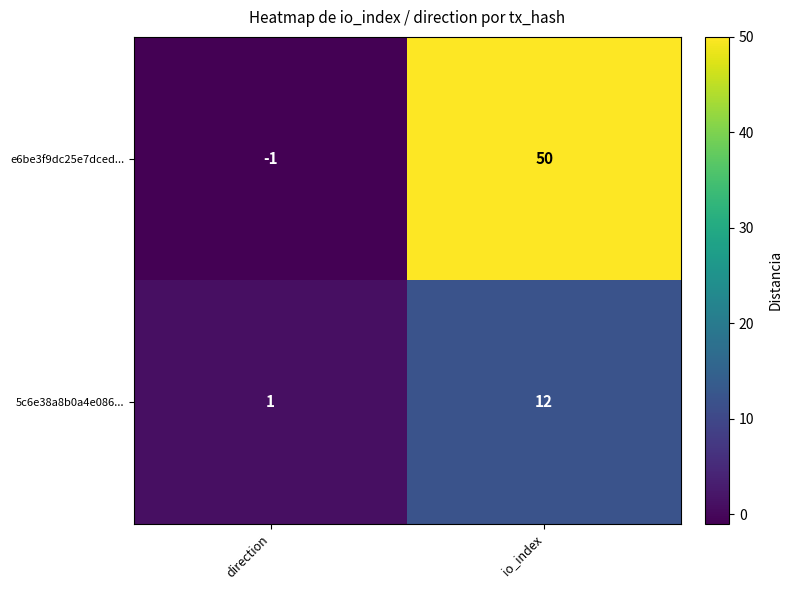

Rank the series at io_index from highest to lowest value.

e6be3f9dc25e7dced..., 5c6e38a8b0a4e086...